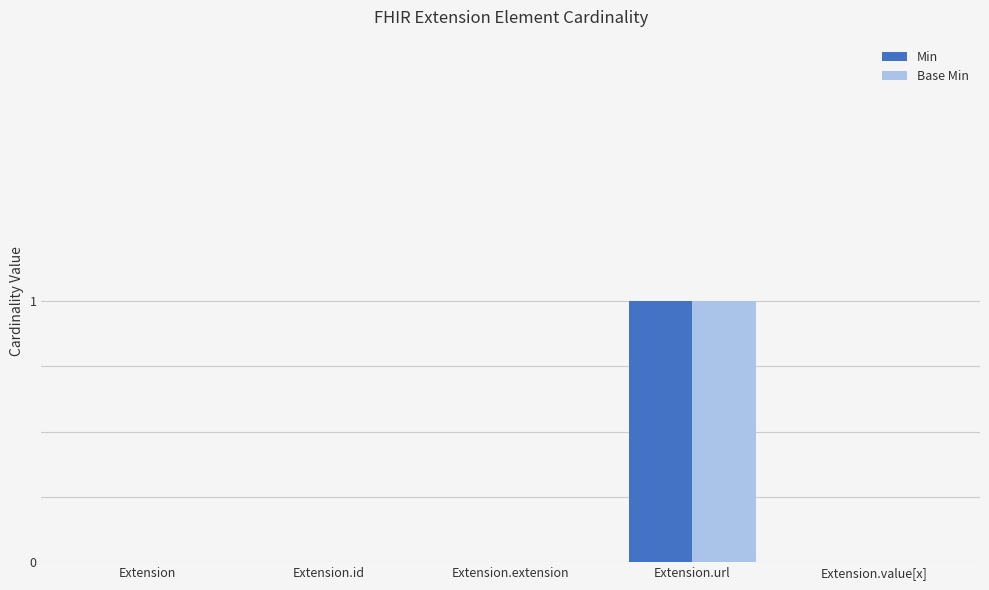

At which category is the sum across all series the highest?

Extension.url